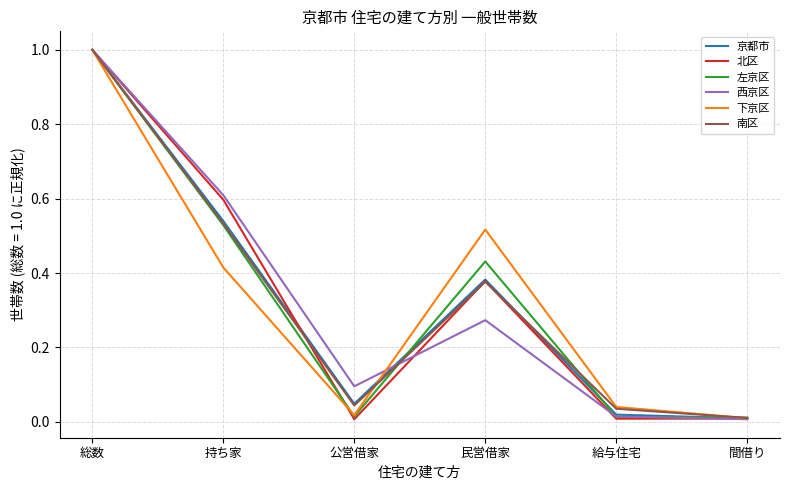

Where is the first local minimum for 南区?

公営借家